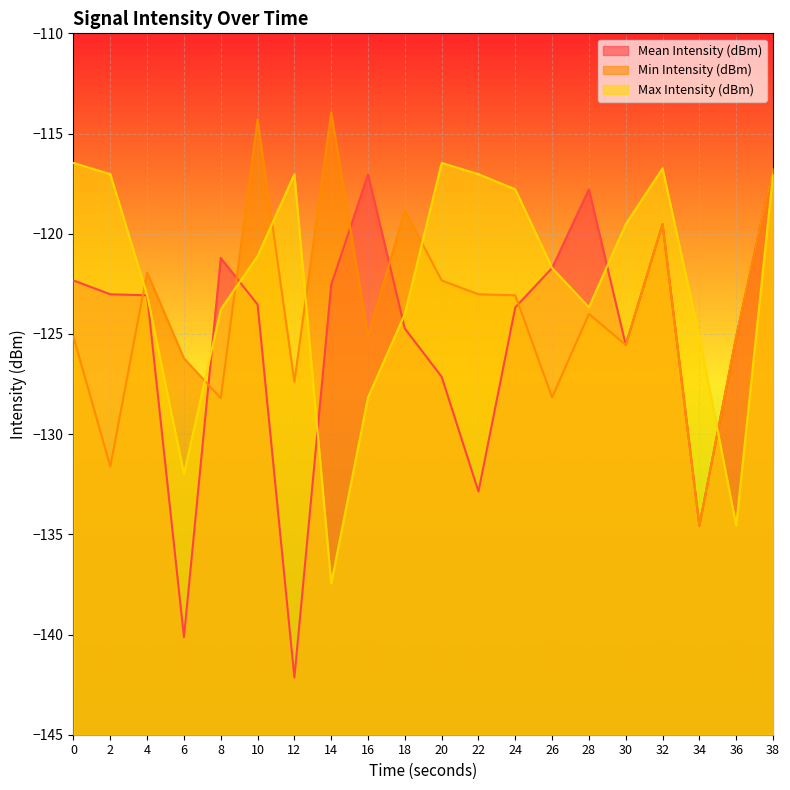

The Max Intensity (dBm) series shows -25.7 at 18. True or false?

False